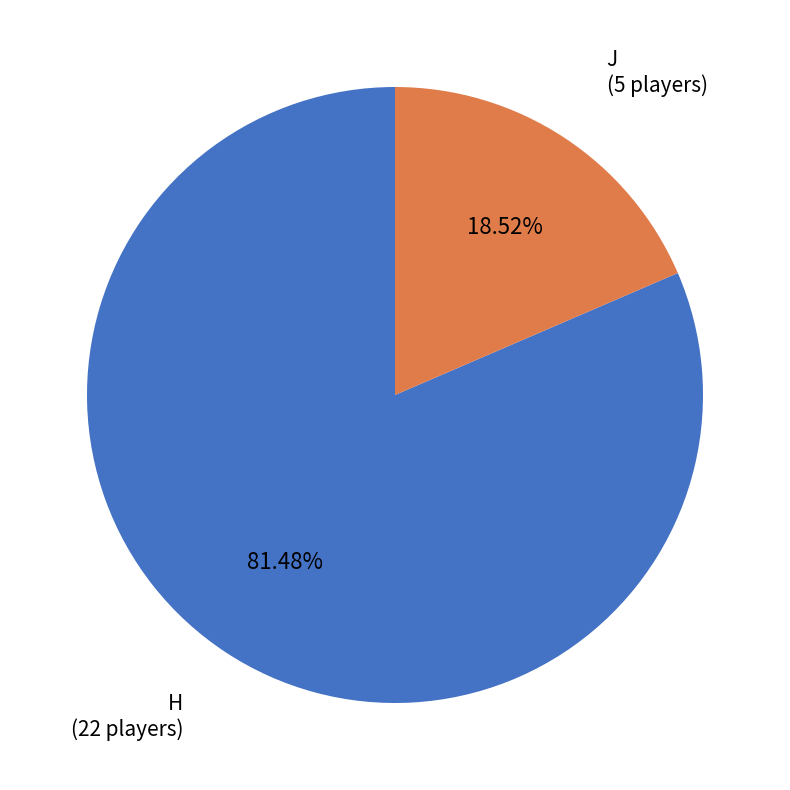

Do H and J together represent more than half of the pie?

Yes